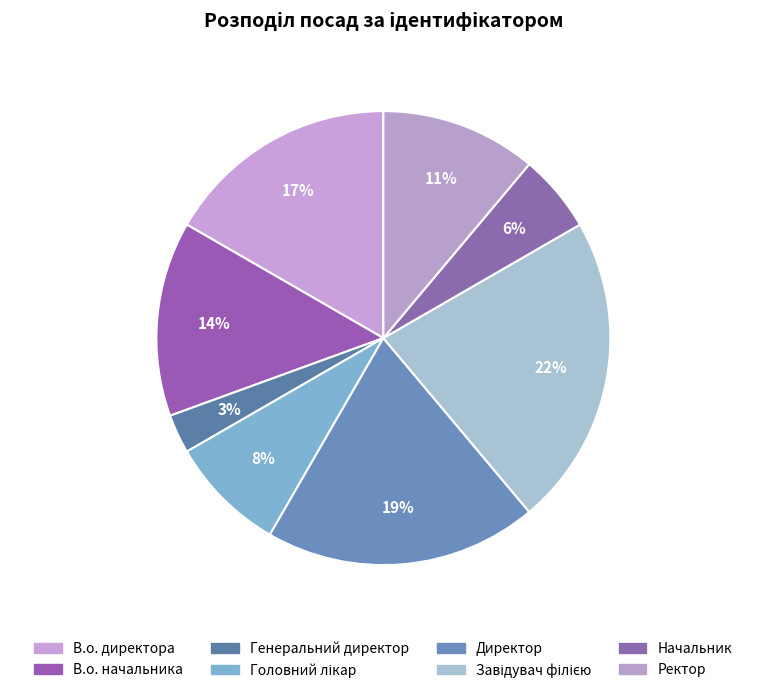

Rank the categories by value from highest to lowest.

Завідувач філією, Директор, В.о. директора, В.о. начальника, Ректор, Головний лікар, Начальник, Генеральний директор